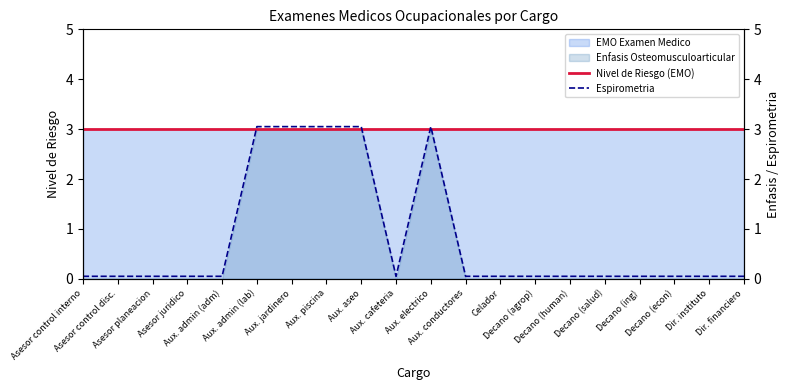

What is the sum of the Espirometria values at Decano (agrop) and Aux. admin (adm)?

0.1